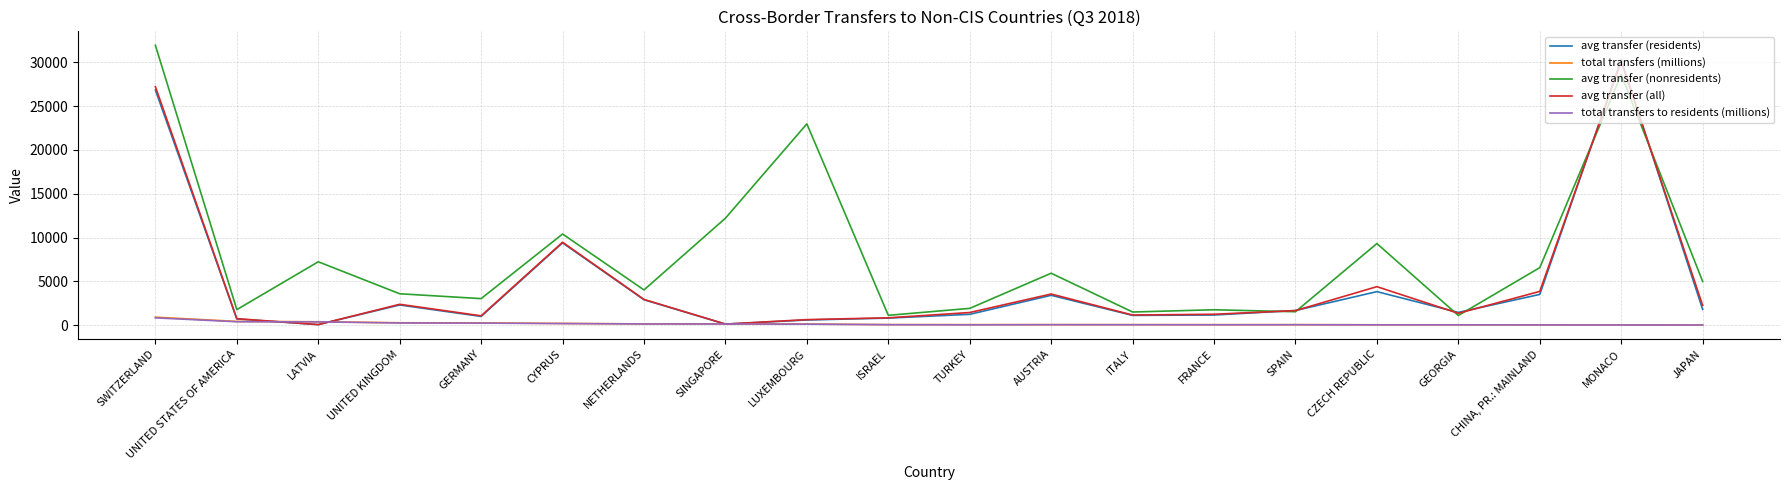

Where does the total transfers to residents (millions) series first go above 47?

SWITZERLAND